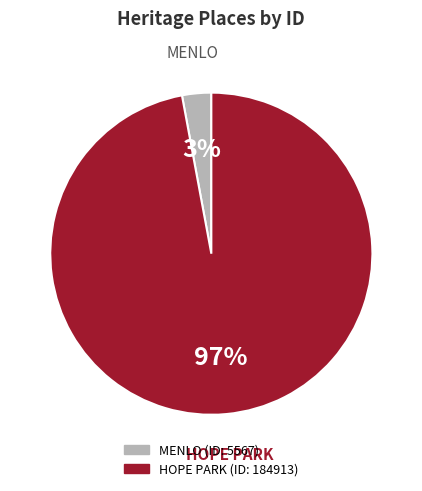

Which category has the smallest portion of the pie?

MENLO